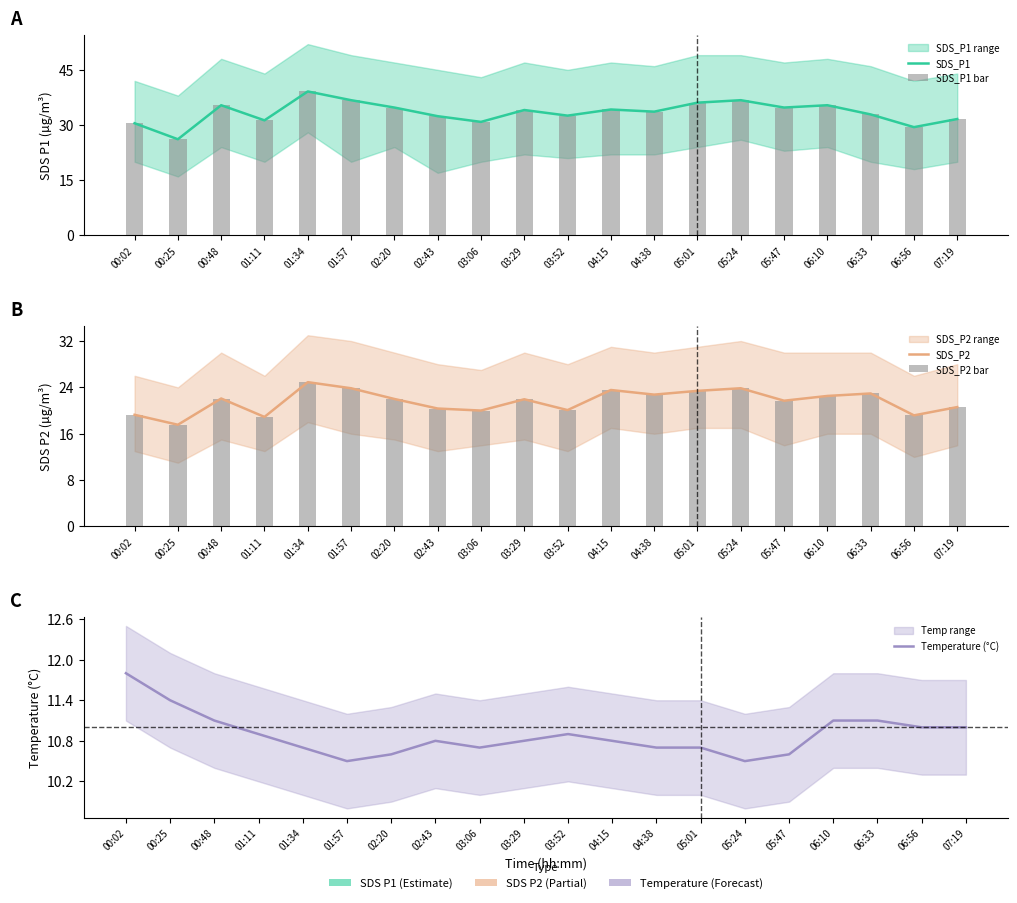

At which category does the chart reach its peak across all series?

01:34